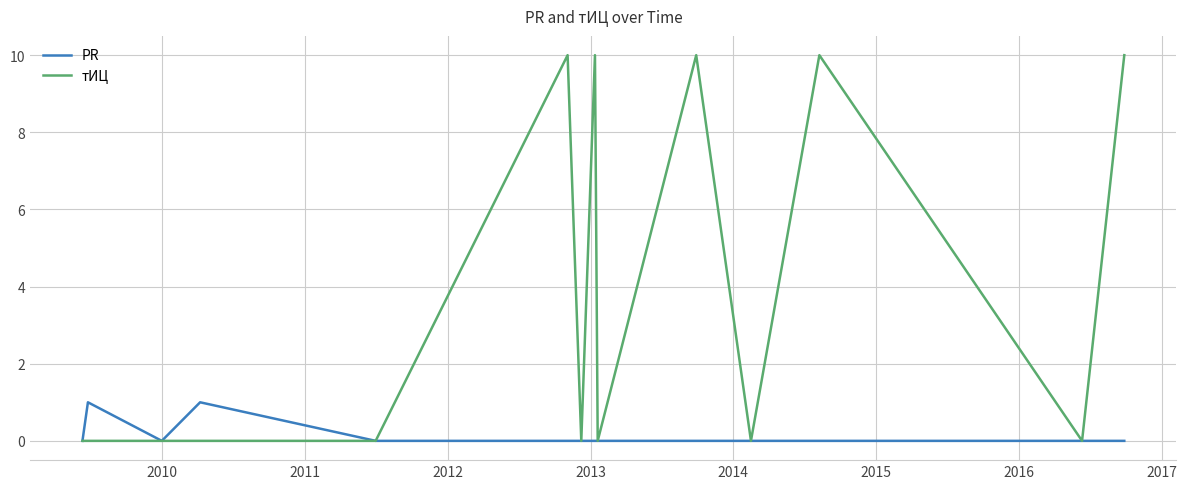

List the series in order of their overall mean, lowest first.

PR, тИЦ